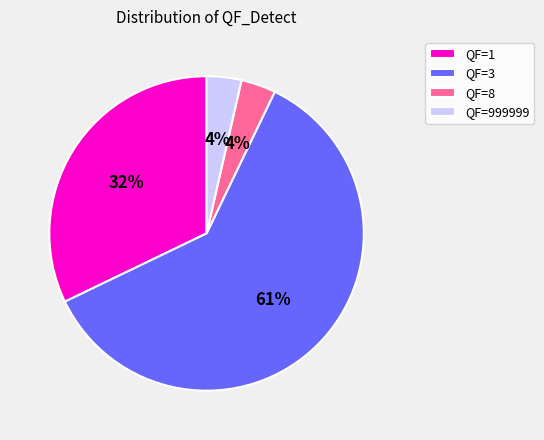

Is there any slice that represents more than half of the pie?

Yes